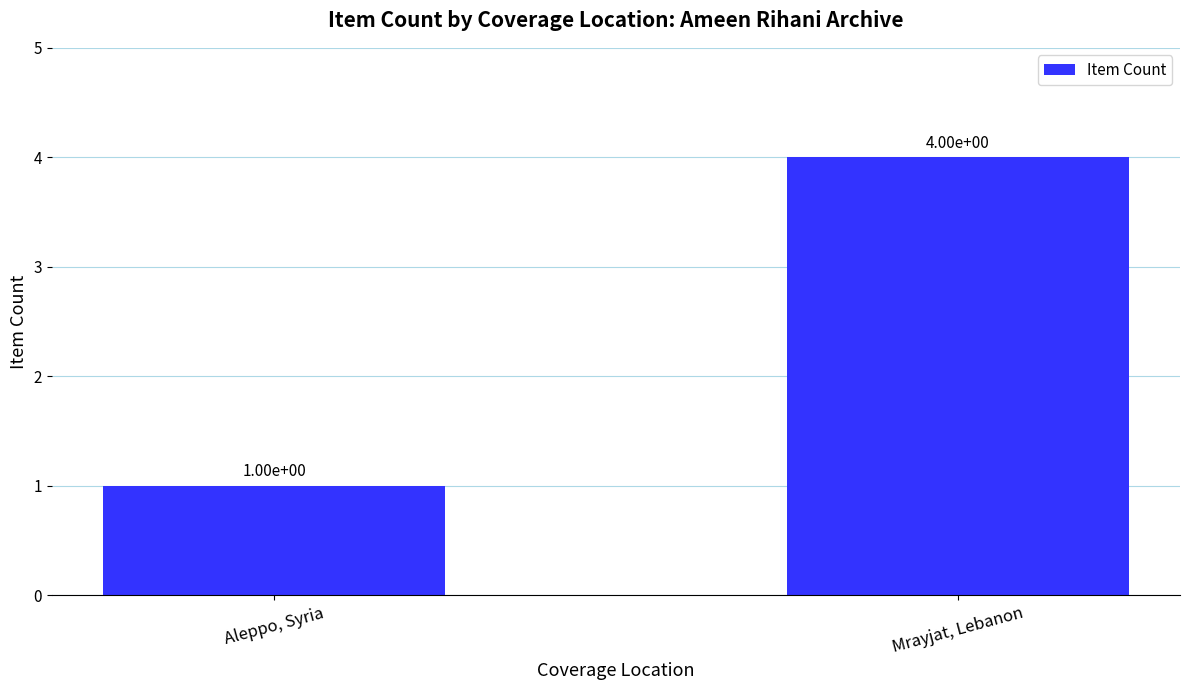

List the labels in order of value, largest first.

Mrayjat, Lebanon, Aleppo, Syria